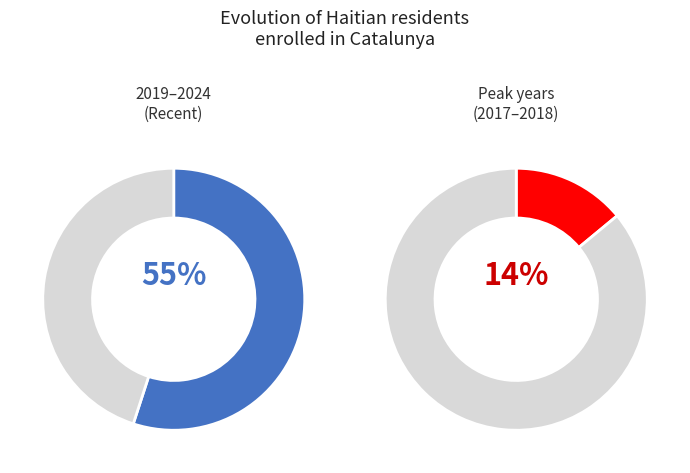

Is it true that 2023 is 1% of the pie?

False